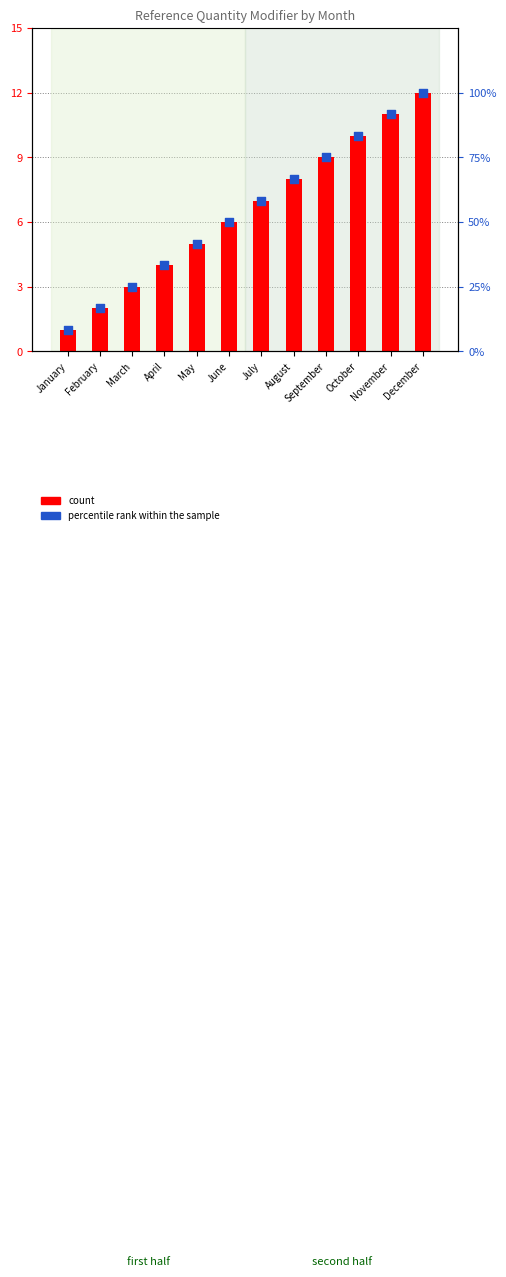

Which has a higher value, January or October?

October